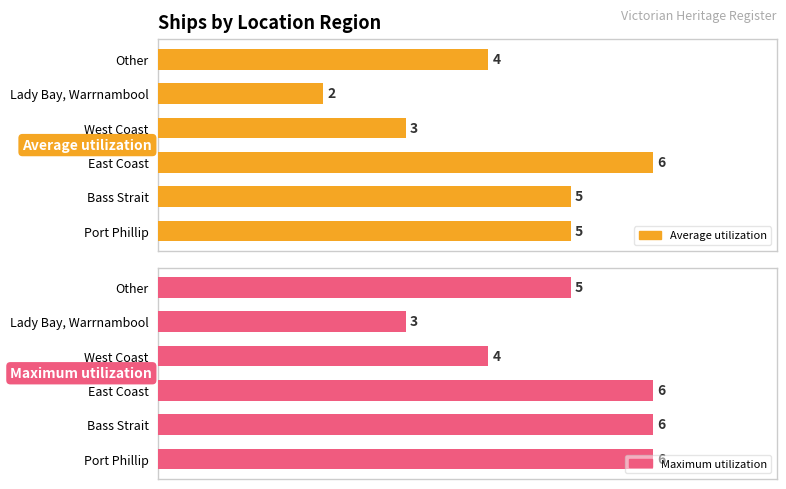

What is the value of the Average utilization bar at the 1st from the left?

5